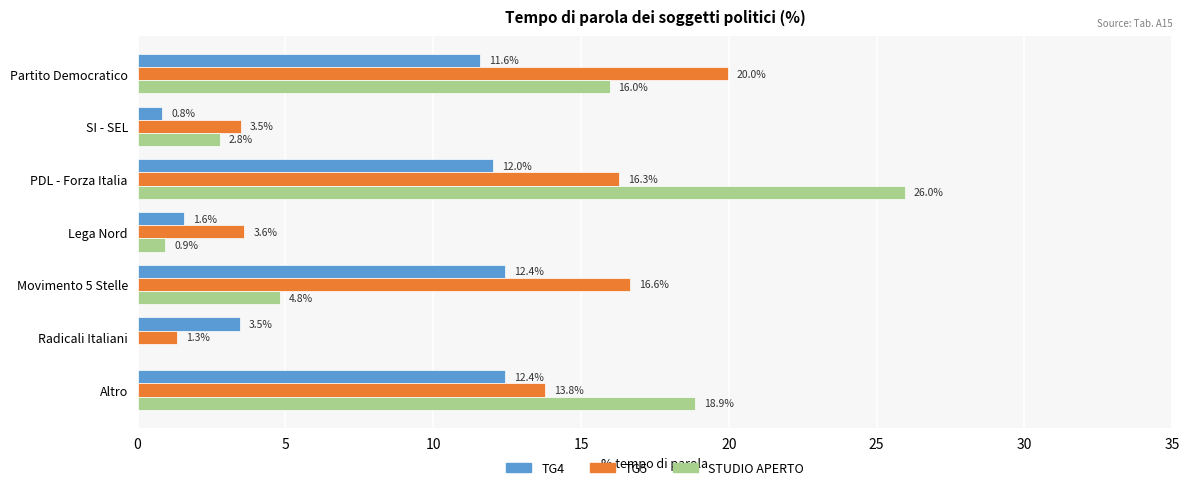

The value of STUDIO APERTO at Radicali Italiani is -9.9. True or false?

False